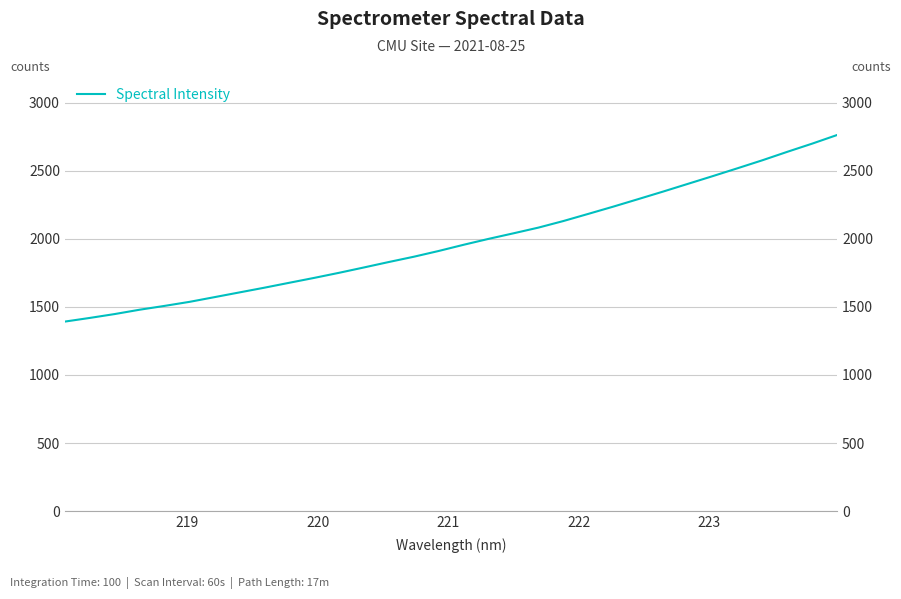

What is the difference between the maximum and minimum values?

1371.4